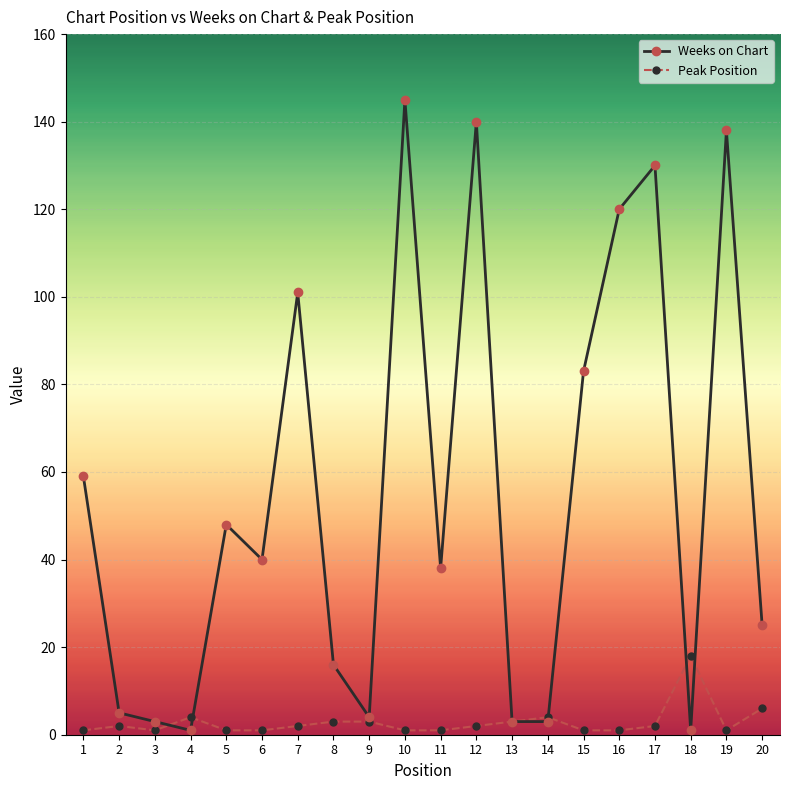

At 5, list the series in order from largest to smallest.

Weeks on Chart, Peak Position